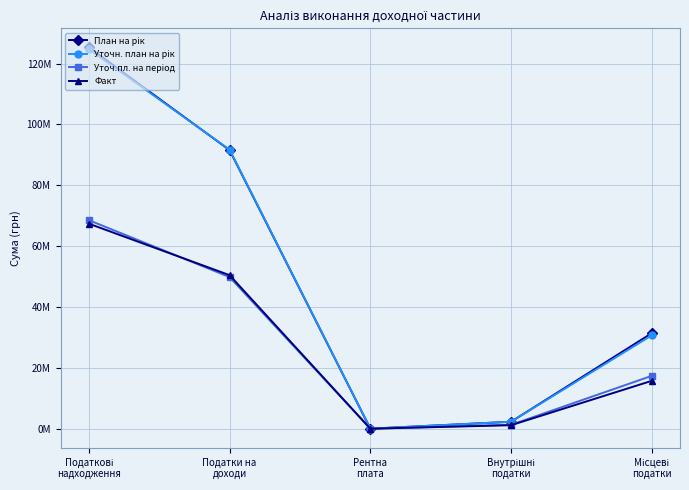

Is this an area chart (filled region under the line)?

No